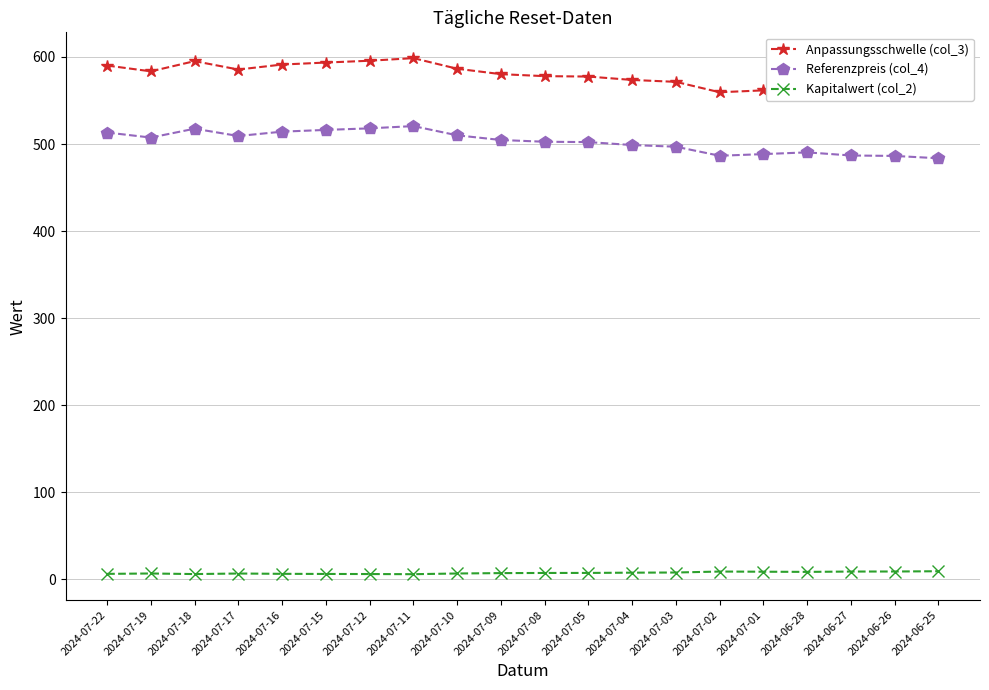

True or false: Referenzpreis (col_4) has a value of 310.5 at 2024-06-27.

False